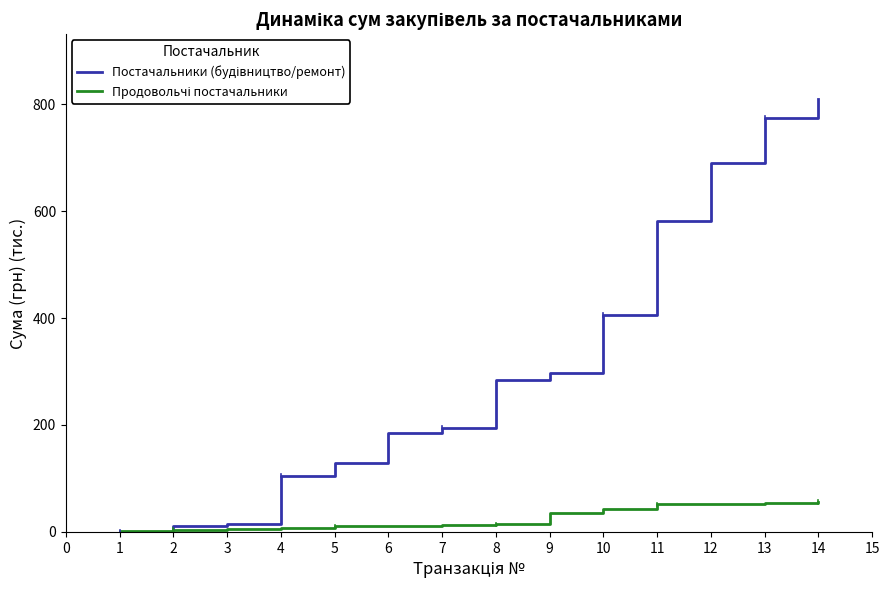

What is the sum of all Продовольчі постачальники values?

361.7